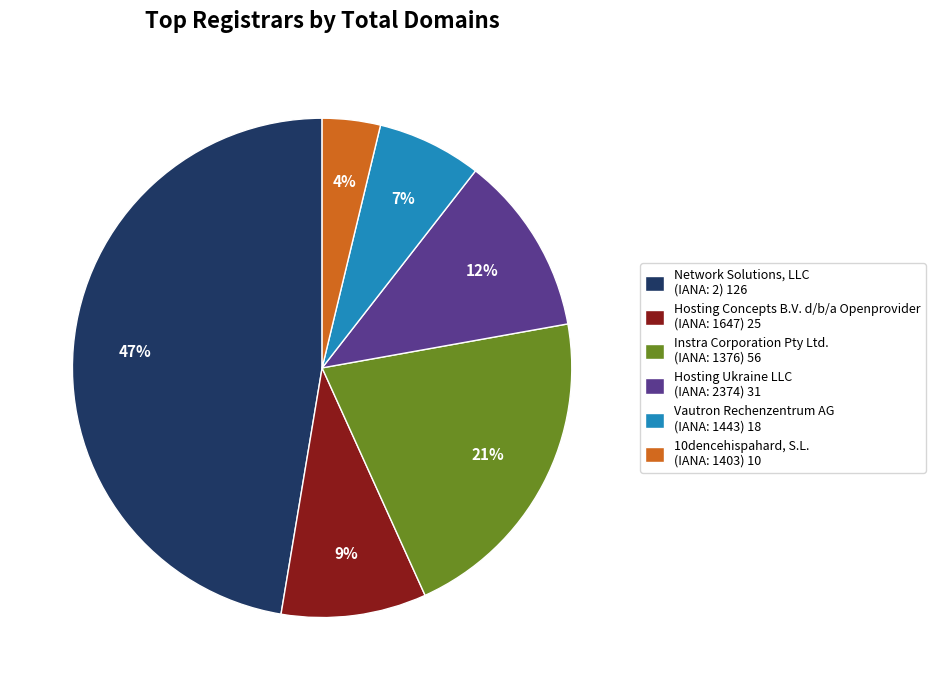

How many segments does this pie chart have?

6